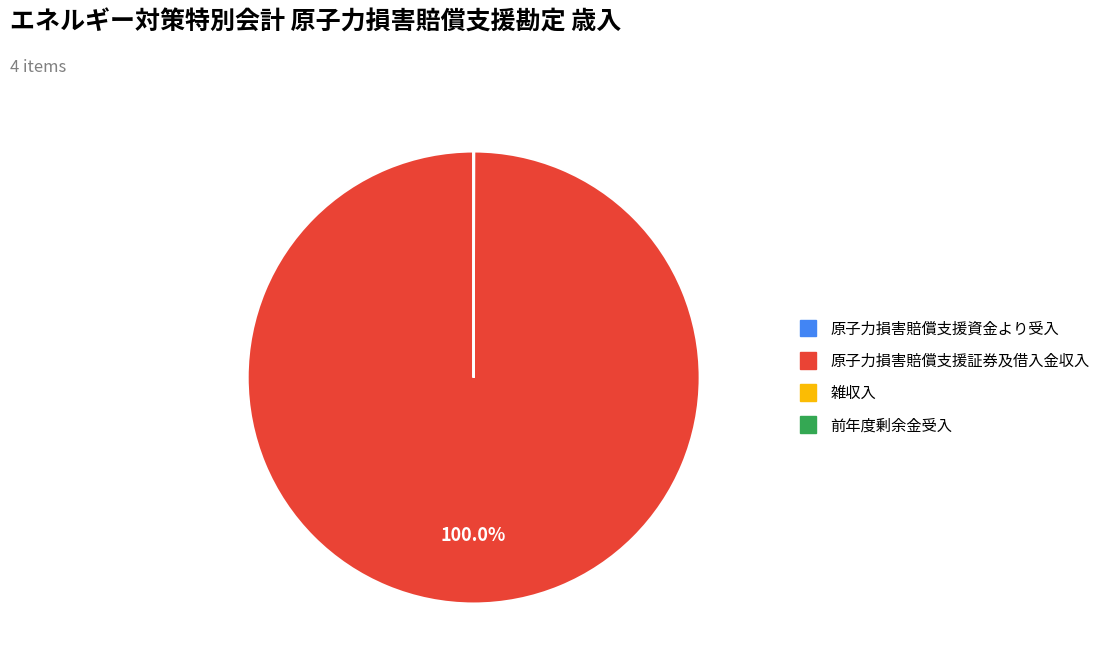

Is there any slice that represents more than half of the pie?

Yes